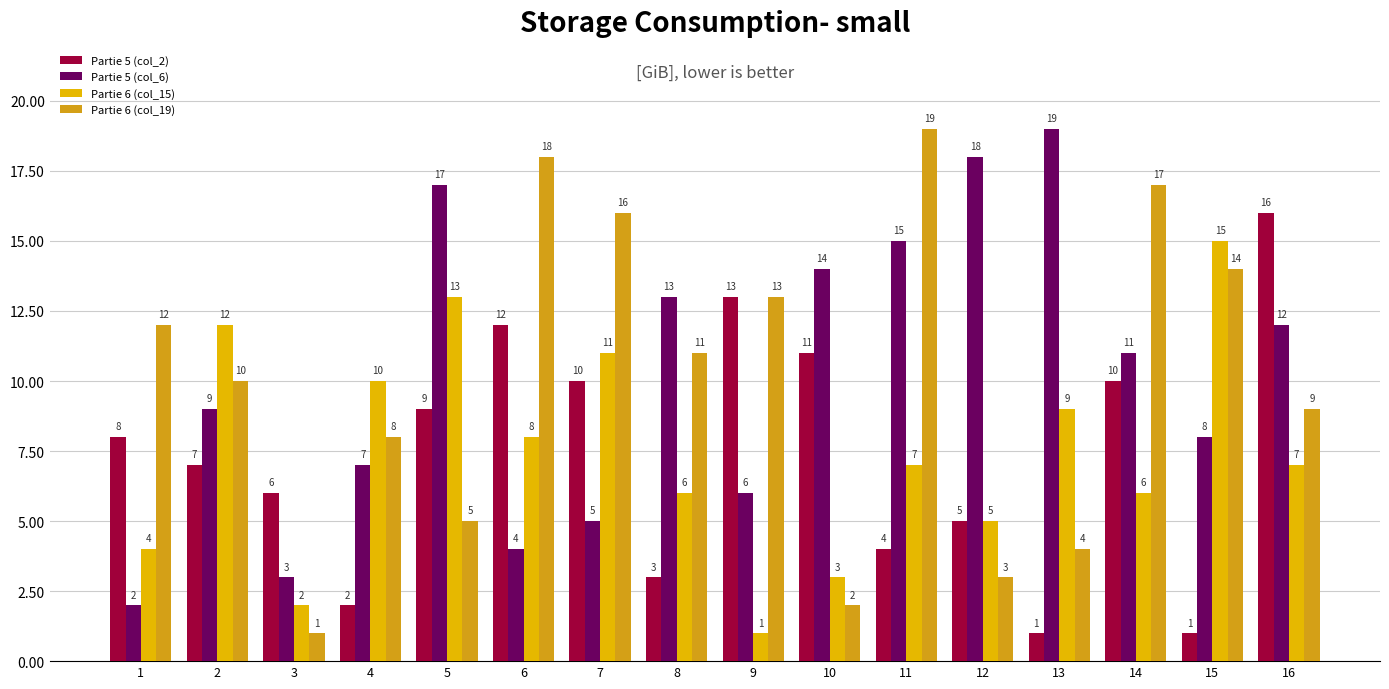

What is the value of the Partie 6 (col_19) bar at the 6th from the left?

18